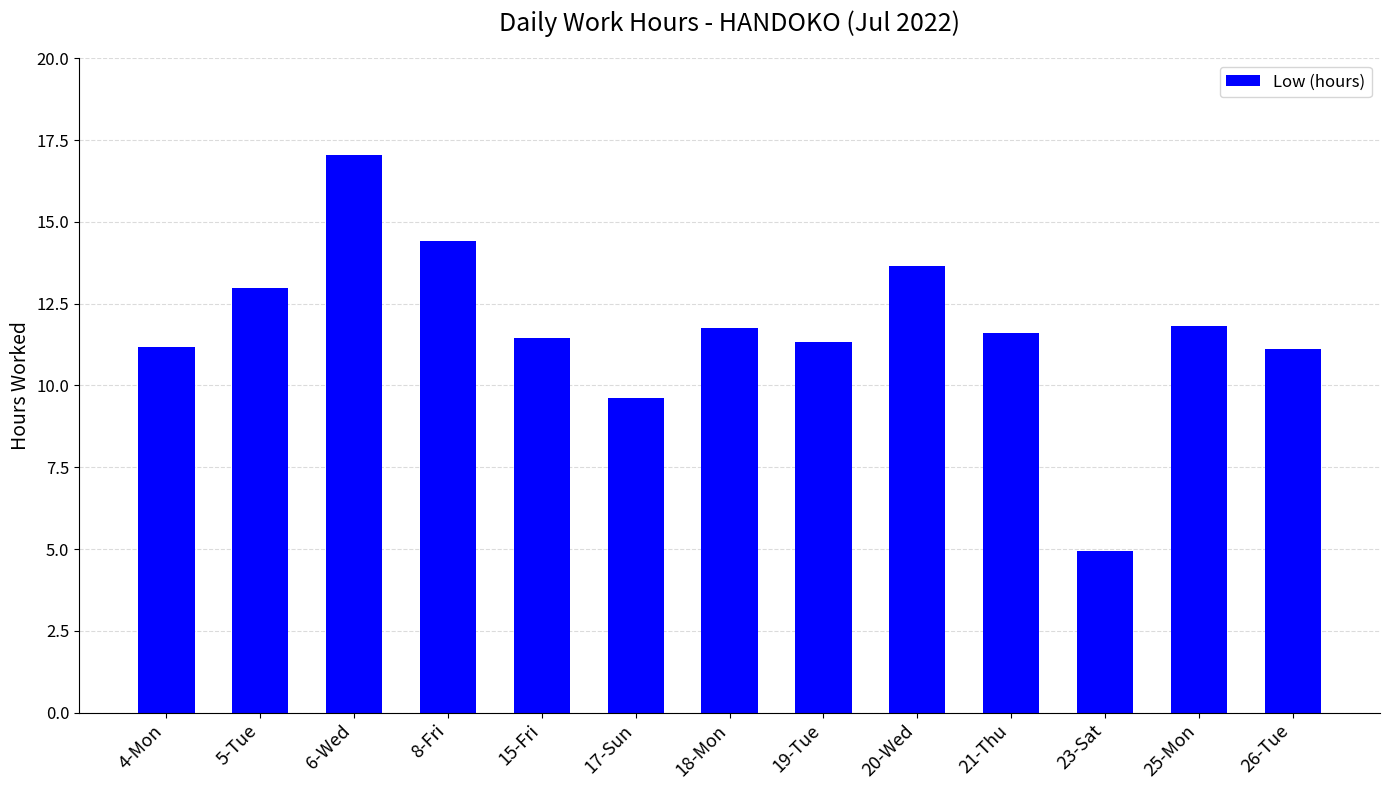

What is the difference between the second highest and second lowest values?

4.8